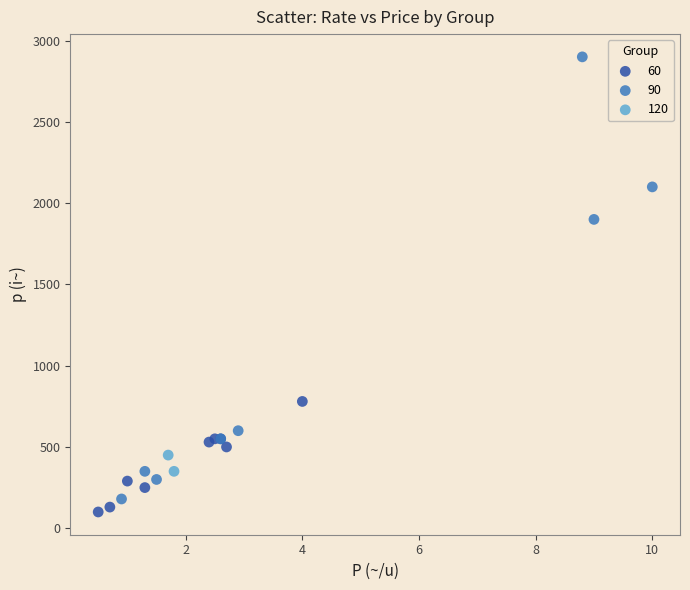

What are all the series names shown in the legend?

60, 90, 120